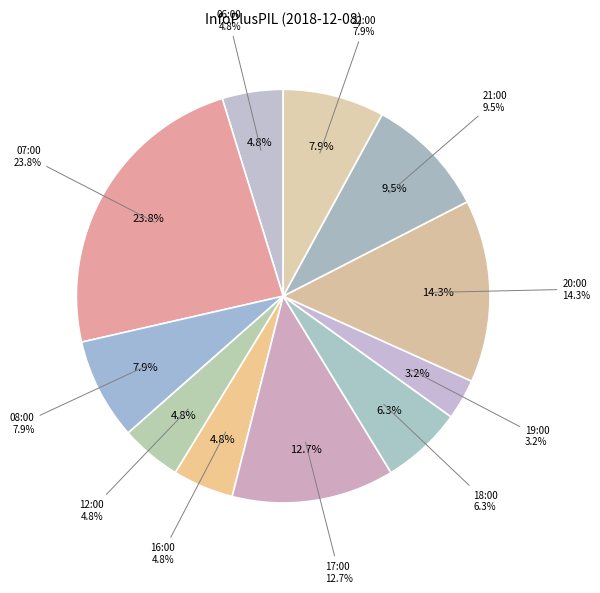

Which has a higher value, 08:00 or 20:00?

20:00